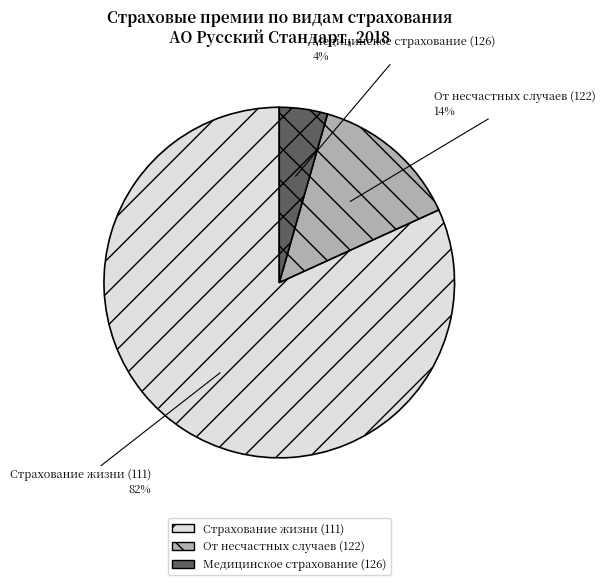

To the nearest percent, what is the combined percentage of От несчастных случаев (122) and Медицинское страхование (126)?

18%